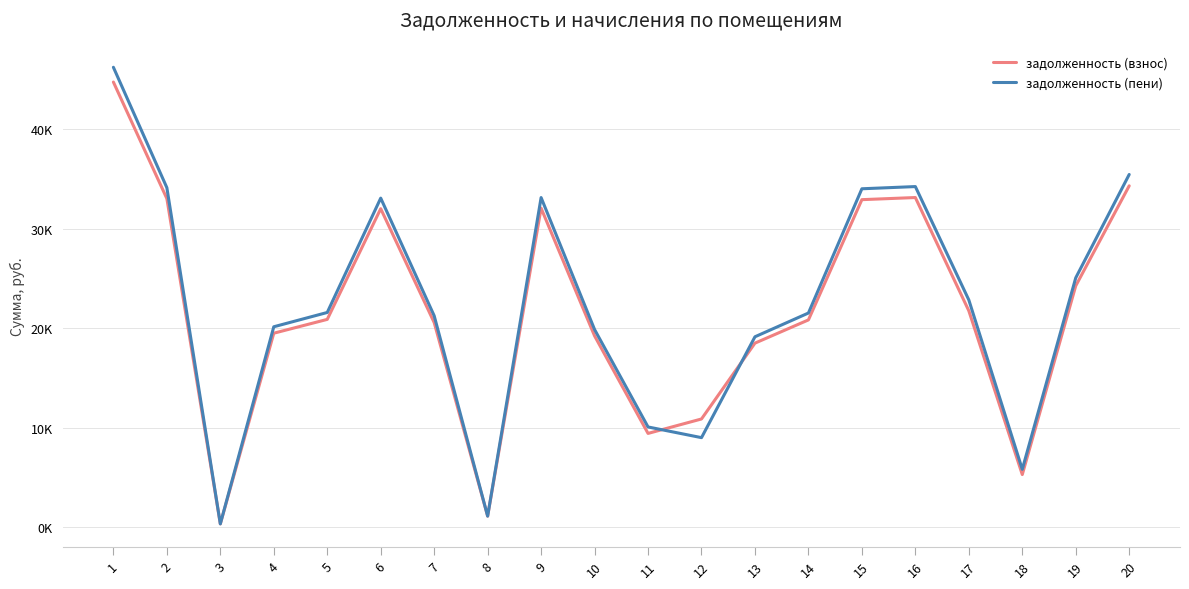

Which series has the largest total across all categories?

задолженность (пени)